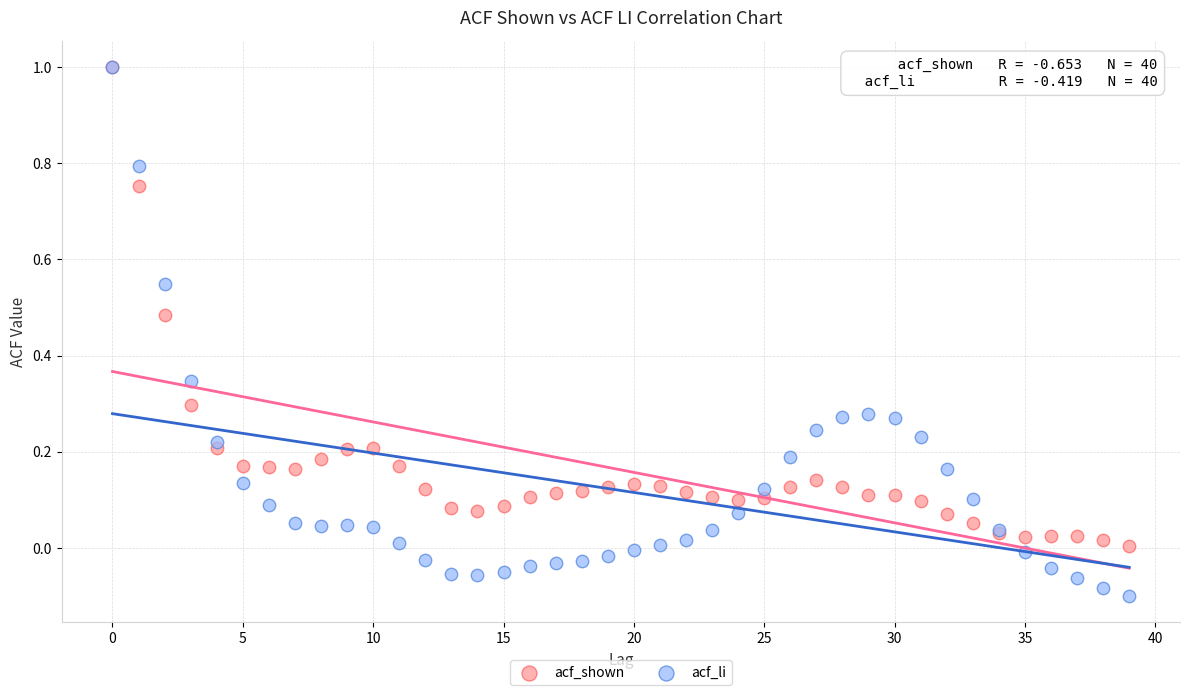

What are all the series names shown in the legend?

acf_shown, acf_li